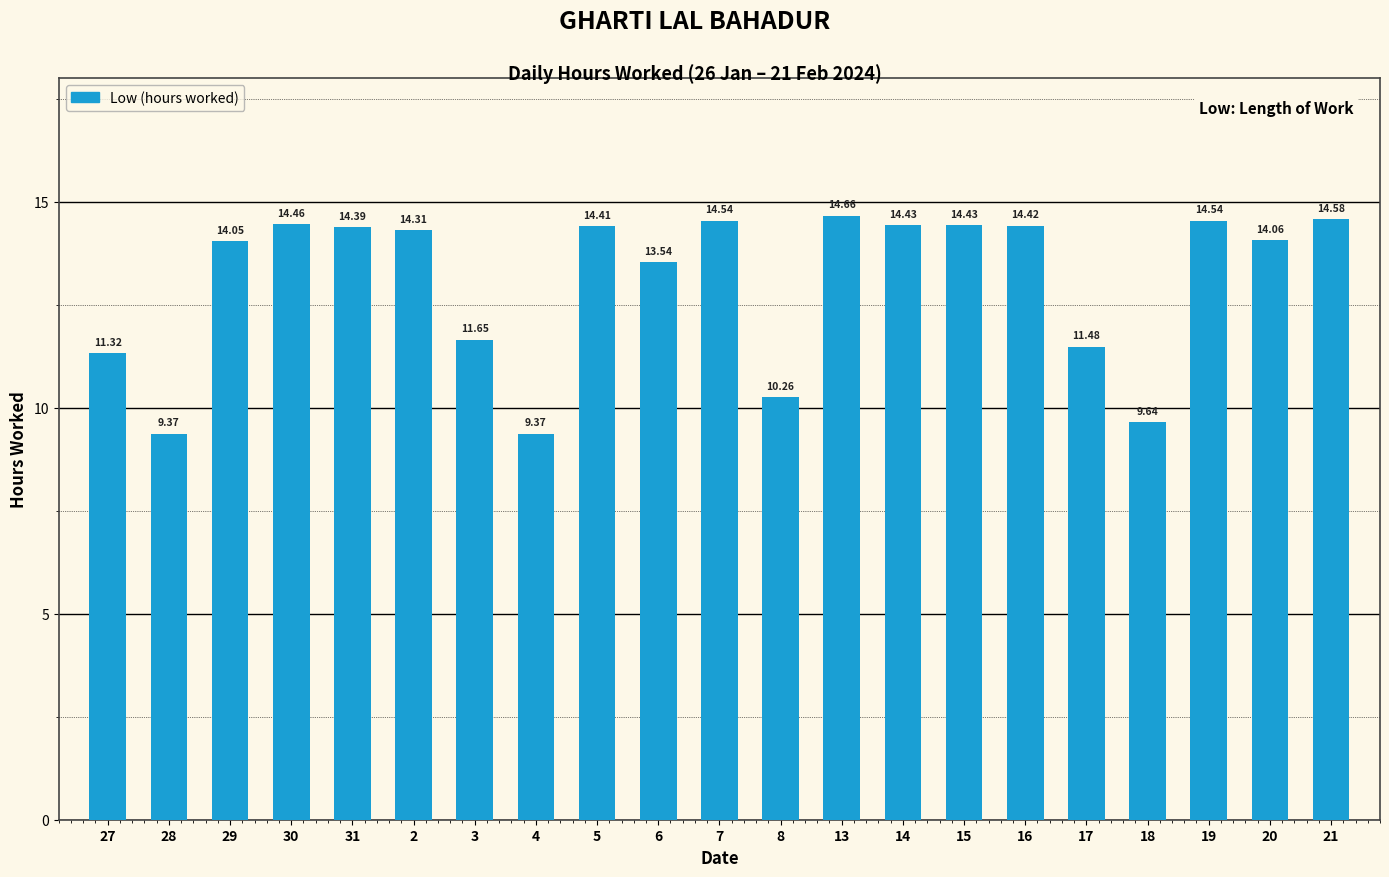

Reading left to right, what are all the values shown in this chart?

27=11.3	28=9.4	29=14.1	30=14.5	31=14.4	2=14.3	3=11.7	4=9.4	5=14.4	6=13.5	7=14.5	8=10.3	13=14.7	14=14.4	15=14.4	16=14.4	17=11.5	18=9.6	19=14.5	20=14.1	21=14.6